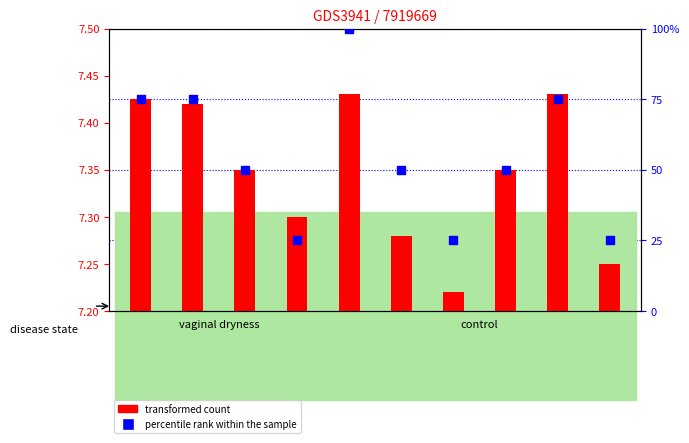

What is the ratio of the value at GSM658731 to the value at GSM658724?

0.2